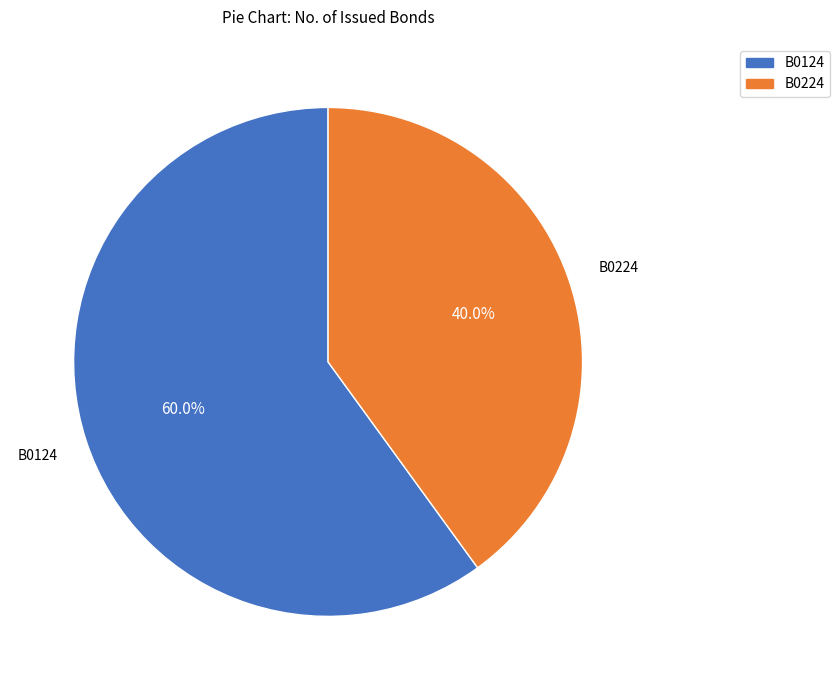

Which category has the smallest portion of the pie?

B0224